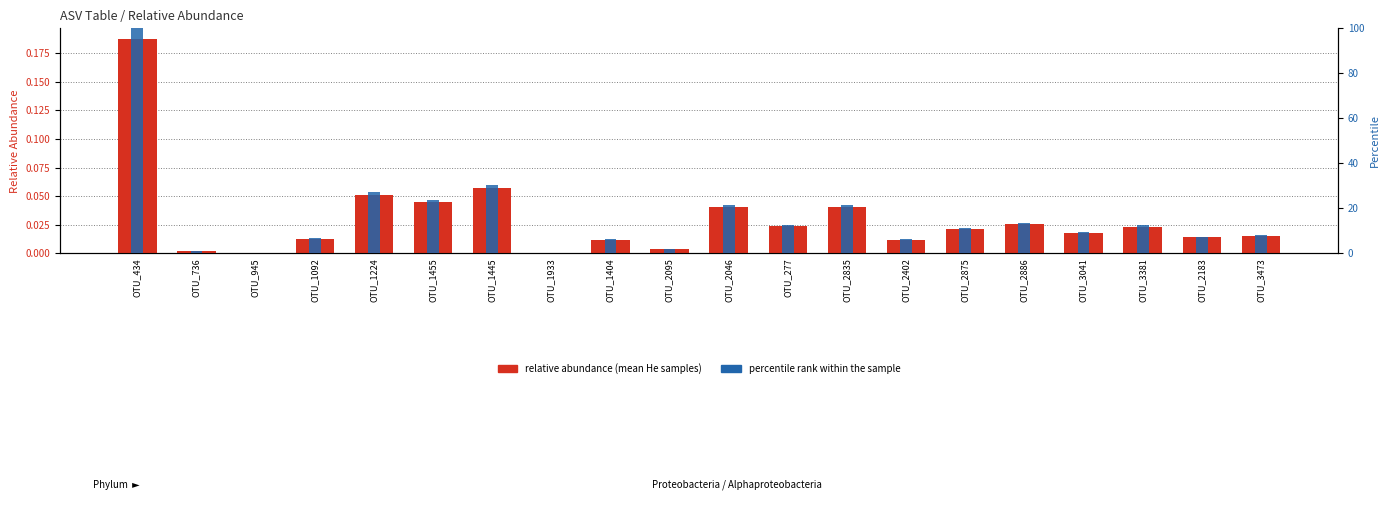

How many groups of bars are there?

20